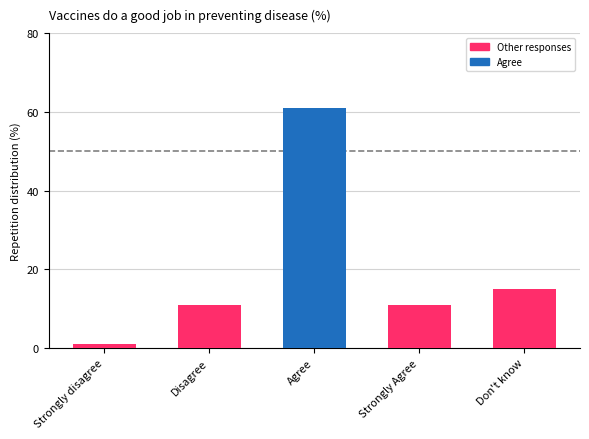

Reading left to right, extract all data points from this chart.

1	11	61	11	15